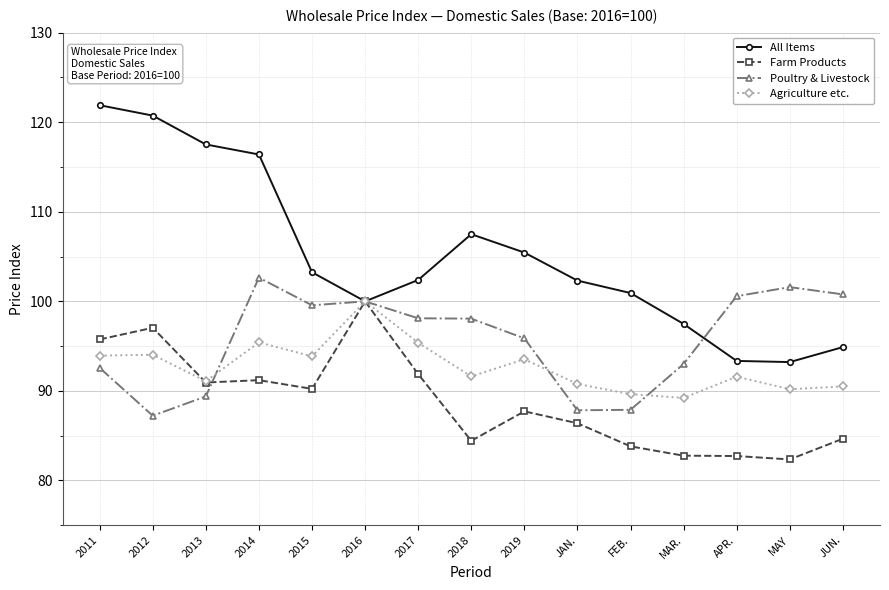

Is it true that Farm Products equals 90.9 at 2013?

True